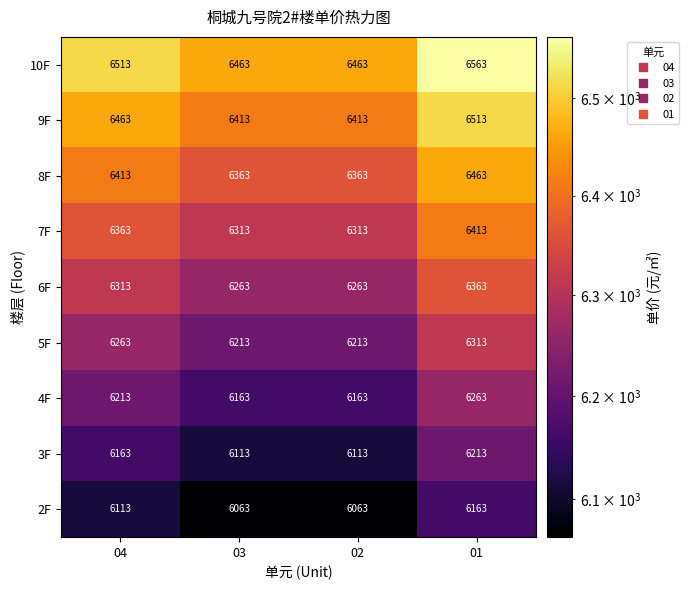

What is the difference between the 10F values at 01 and 02?

100